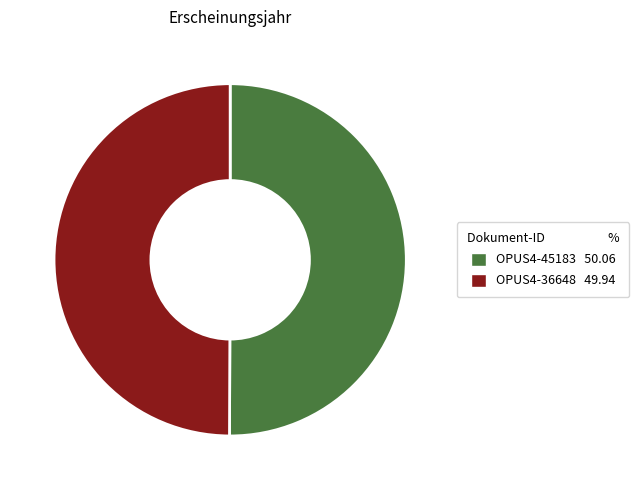

Is it true that OPUS4-45183 50.06 is 50% of the pie?

True